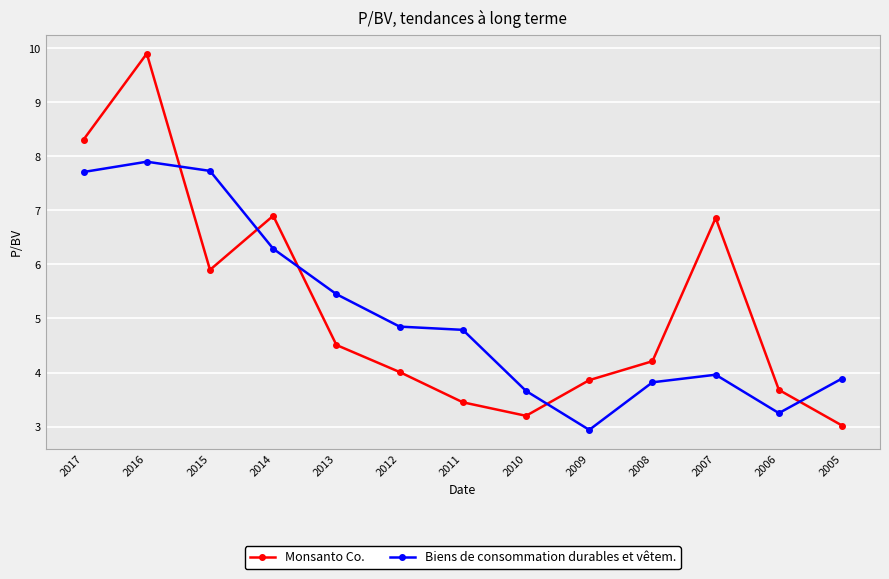

Where do Monsanto Co. and Biens de consommation durables et vêtem. first cross each other?

2016 and 2015